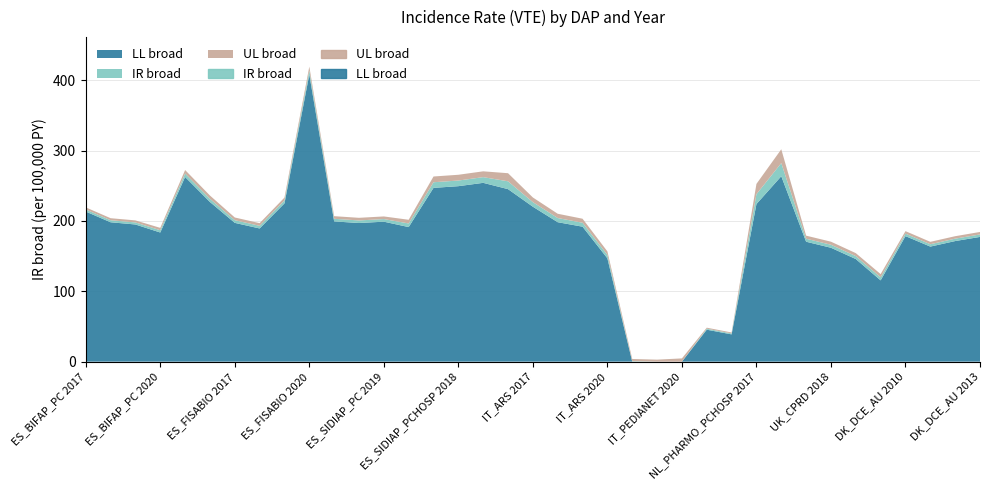

Where does the LL broad series first go above 194?

ES_BIFAP_PC 2017